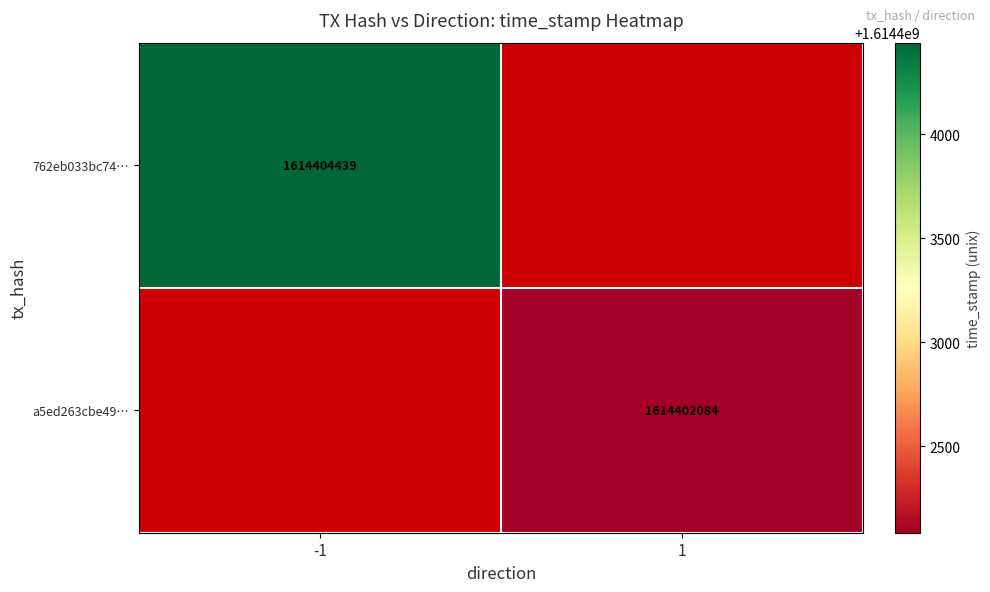

The value of a5ed263cbe49… at 1 is 1614402084. True or false?

True